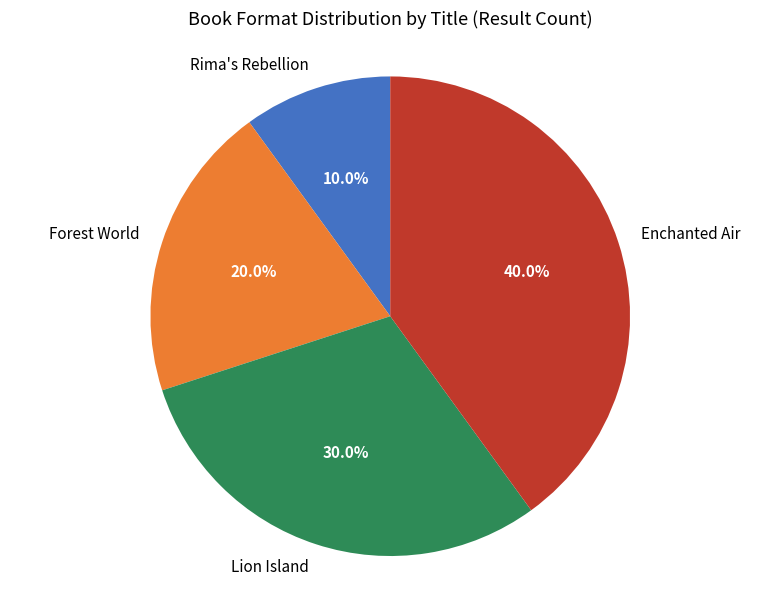

Is Enchanted Air the majority of the pie?

No